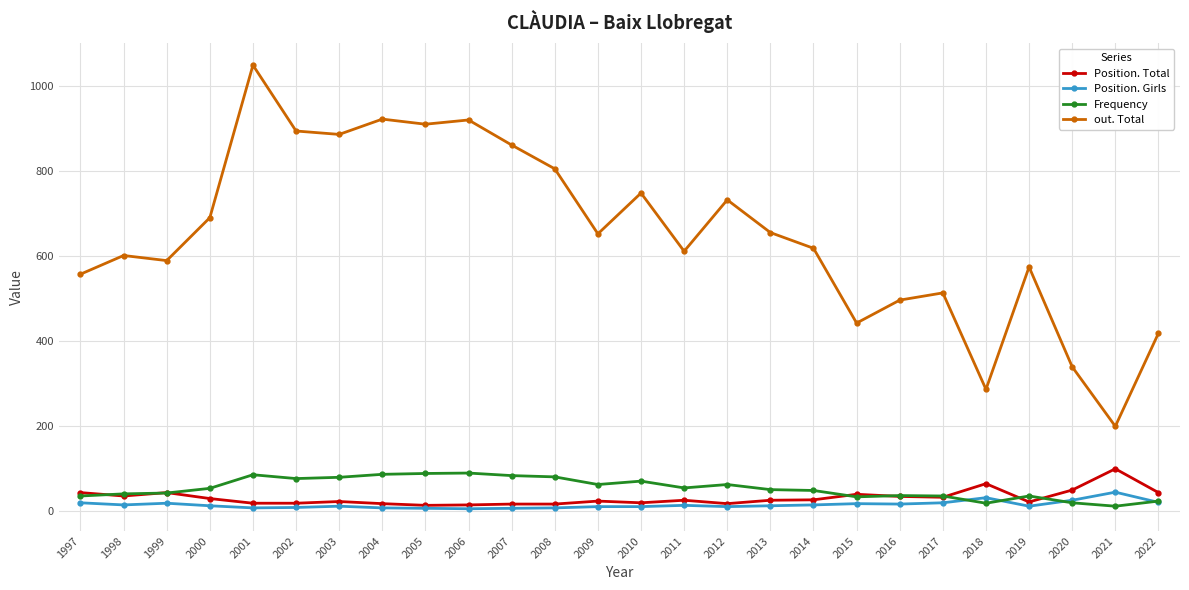

The Position. Total series shows 24 at 2009. True or false?

True